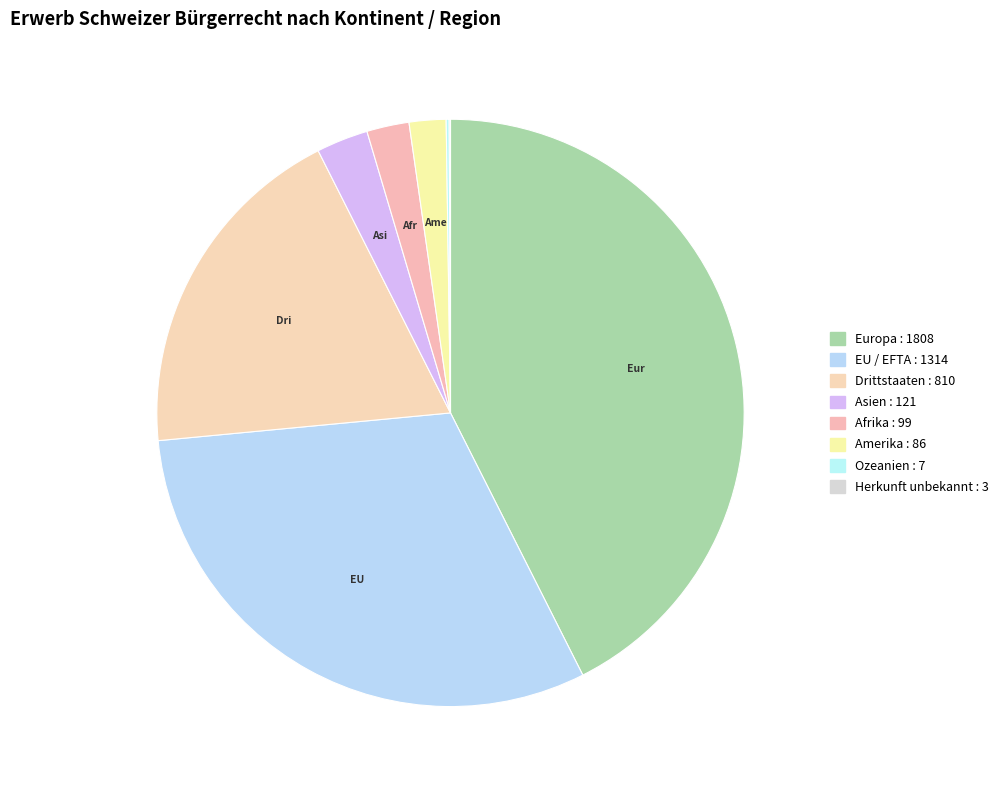

Rank the categories by value from lowest to highest.

Herkunft unbekannt, Ozeanien, Amerika, Afrika, Asien, Drittstaaten, EU / EFTA, Europa